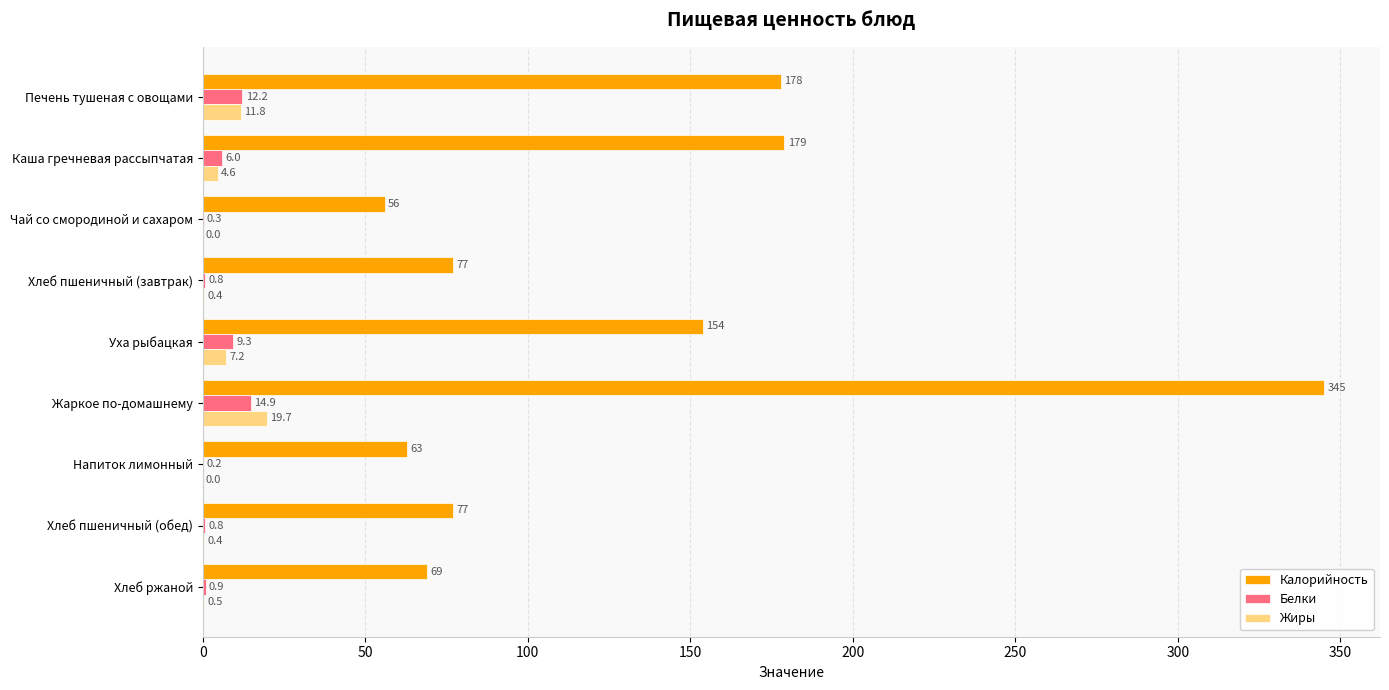

Between Уха рыбацкая and Жаркое по-домашнему, which series saw the biggest shift?

Калорийность